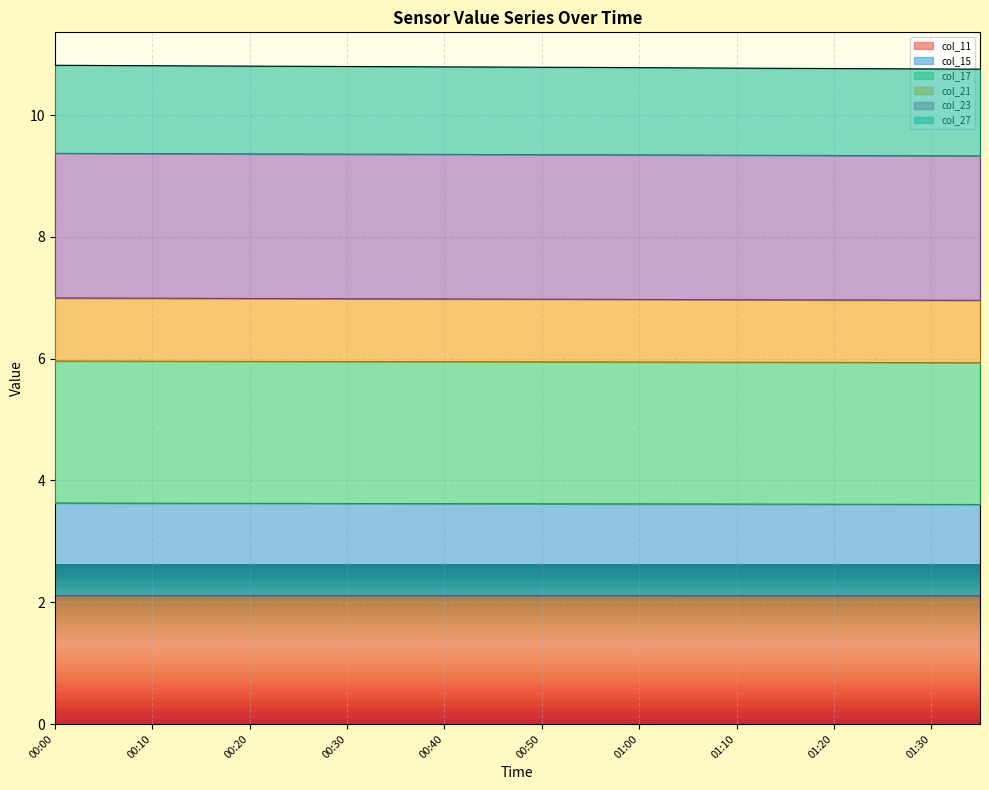

Between 00:15 and 00:25, which is larger?

00:15